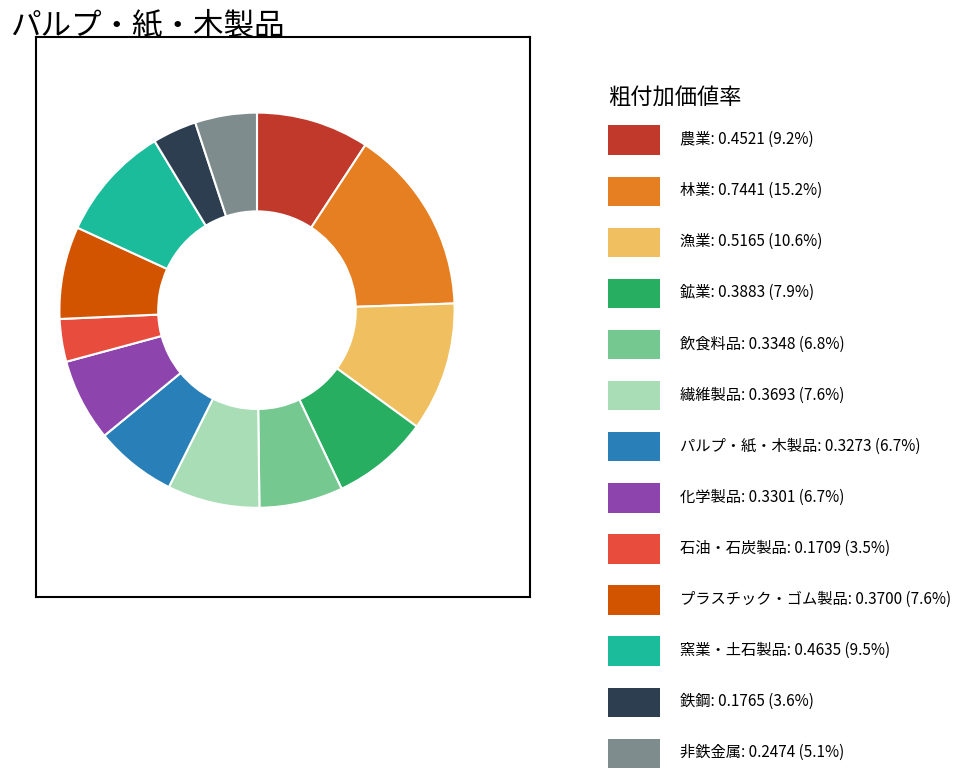

Is there a majority slice in this chart?

No